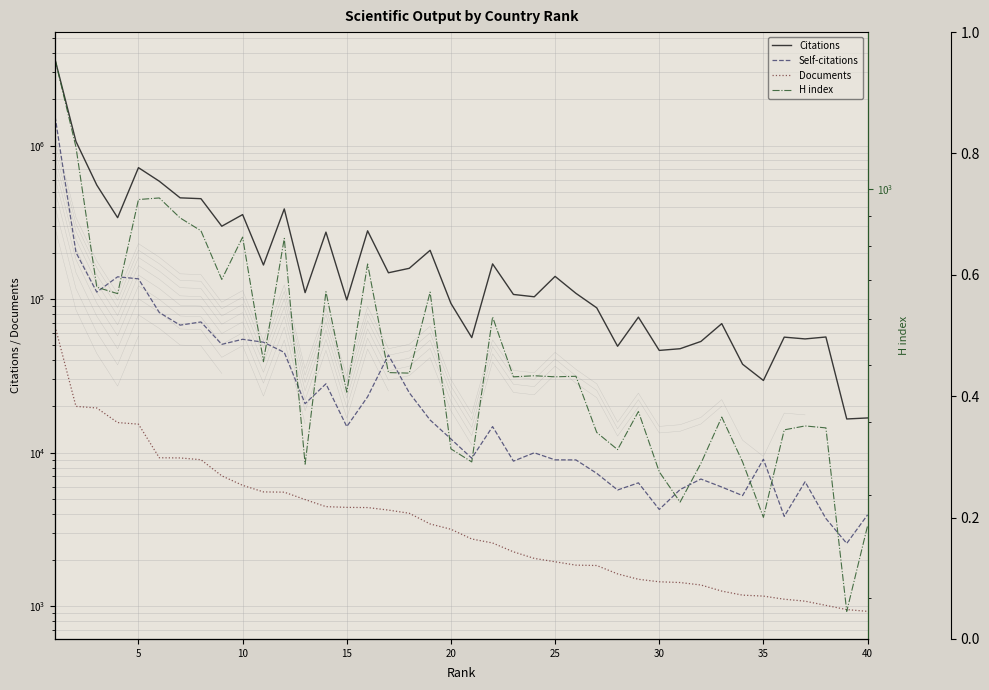

What is the difference between the maximum and minimum values in the Self-citations series?

1543178